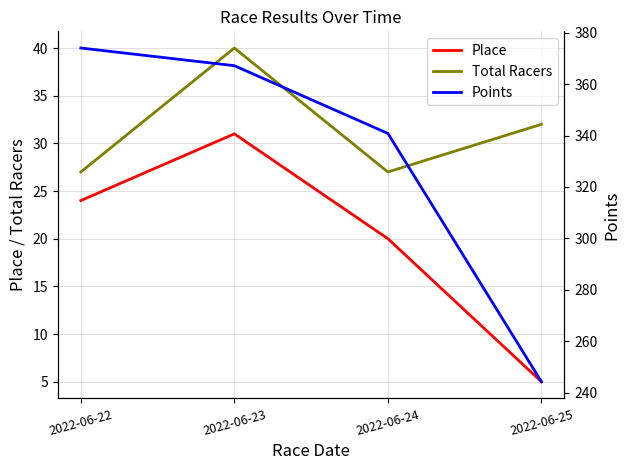

True or false: Points and Place intersect in this chart.

False